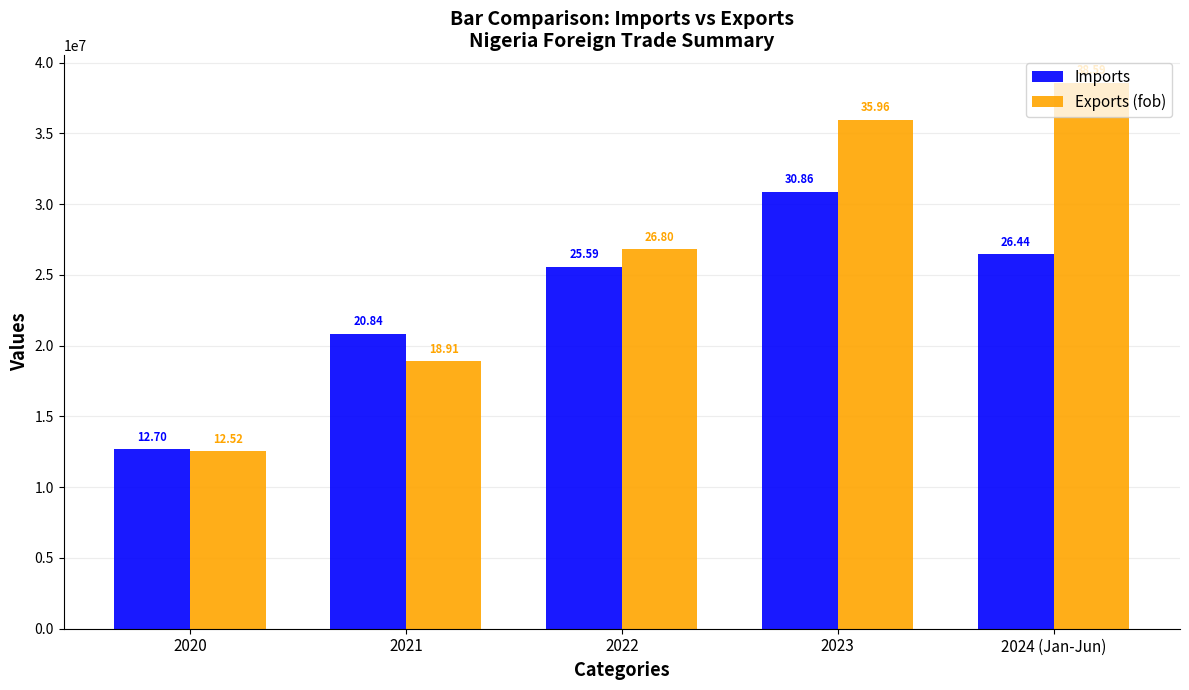

Read the Exports (fob) value at 2022.

26796754.9